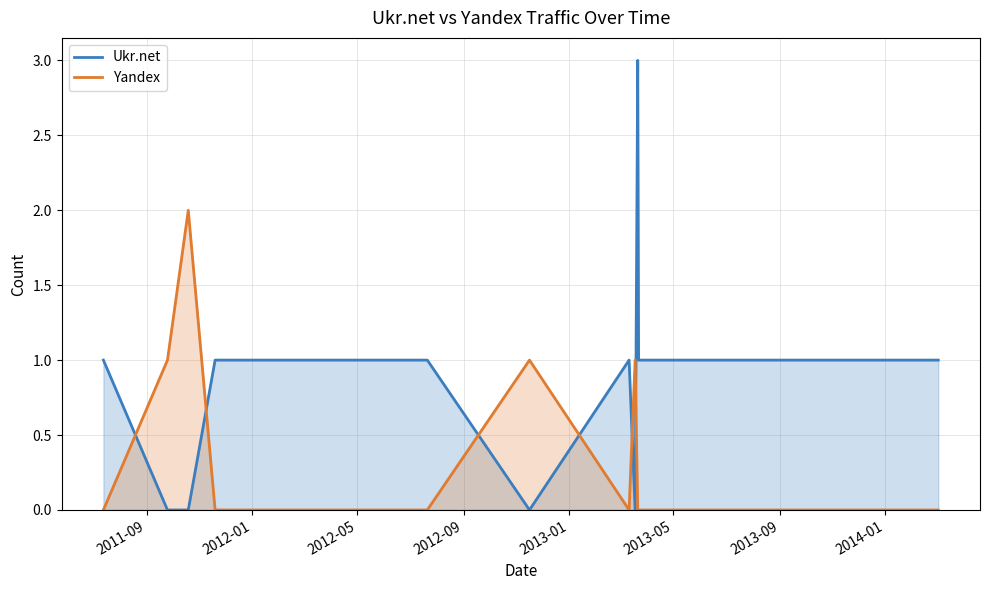

True or false: Ukr.net and Yandex intersect in this chart.

True